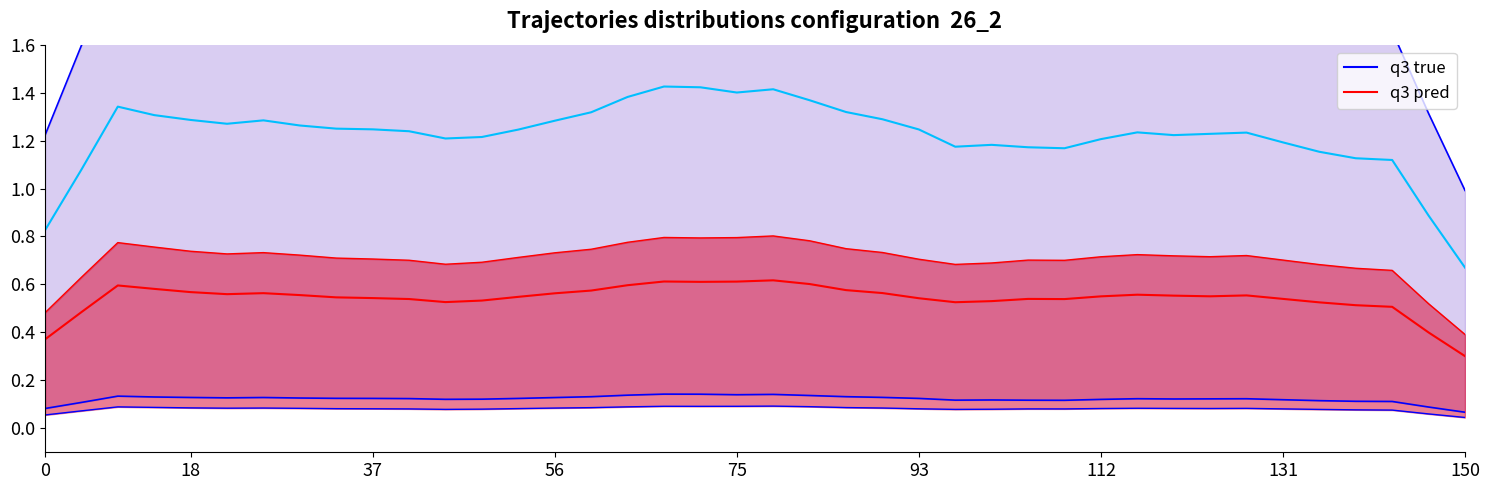

Is it true that q3 pred equals 0.6 at 75?

True